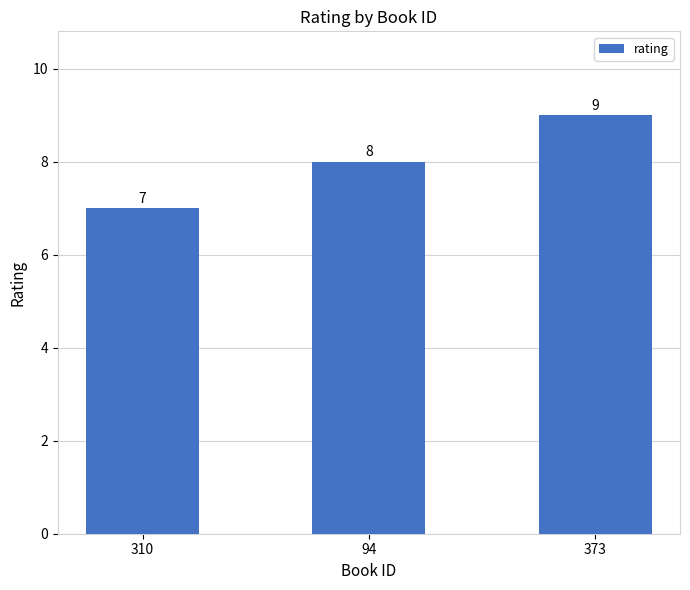

What is the change in value from 94 to 373?

+1